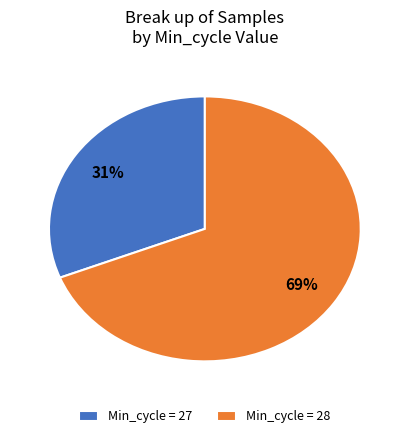

How many slices are in this pie chart?

2